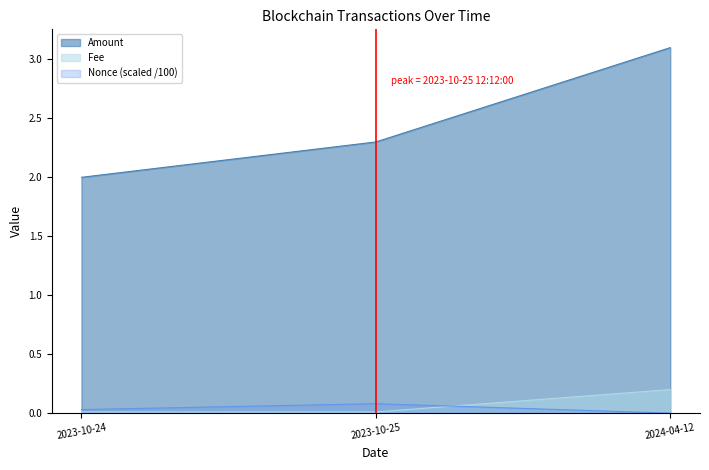

What is the lowest value of the Amount series?

2.0